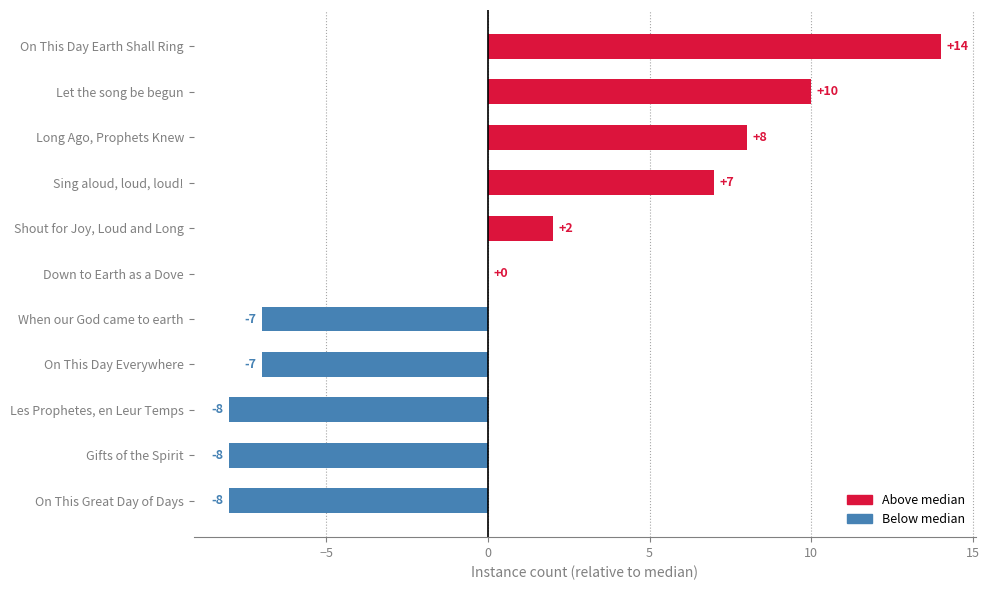

The value at Les Prophetes, en Leur Temps is -3. True or false?

False